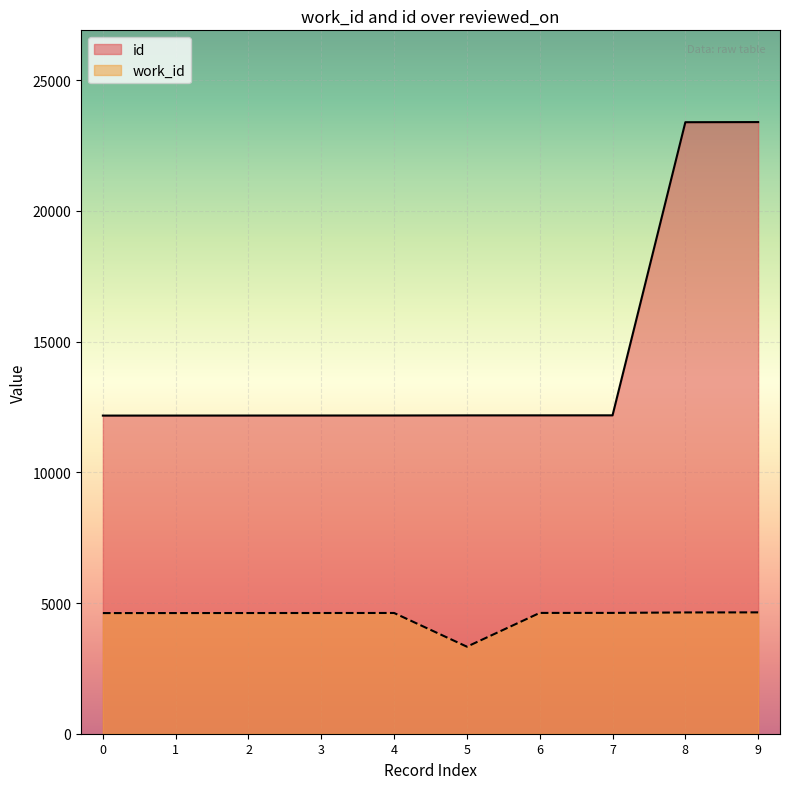

How many series are shown in this chart?

2